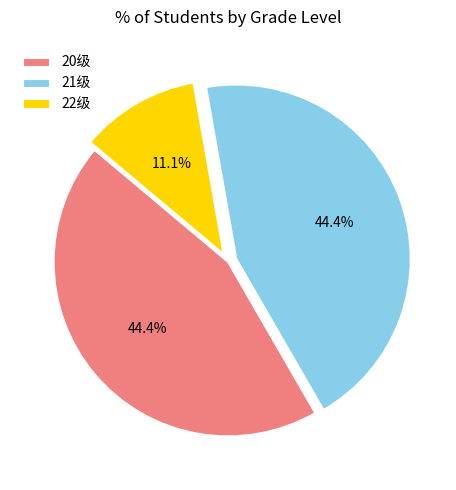

Does 22级 represent more than half of the total?

No